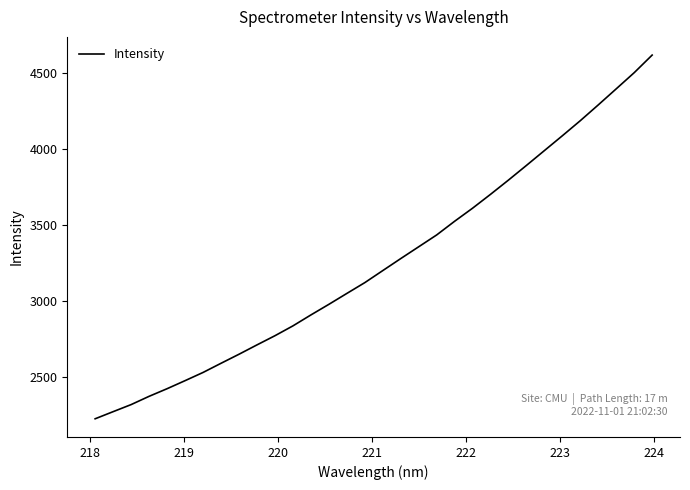

Does the chart display data point markers on the line(s)?

No